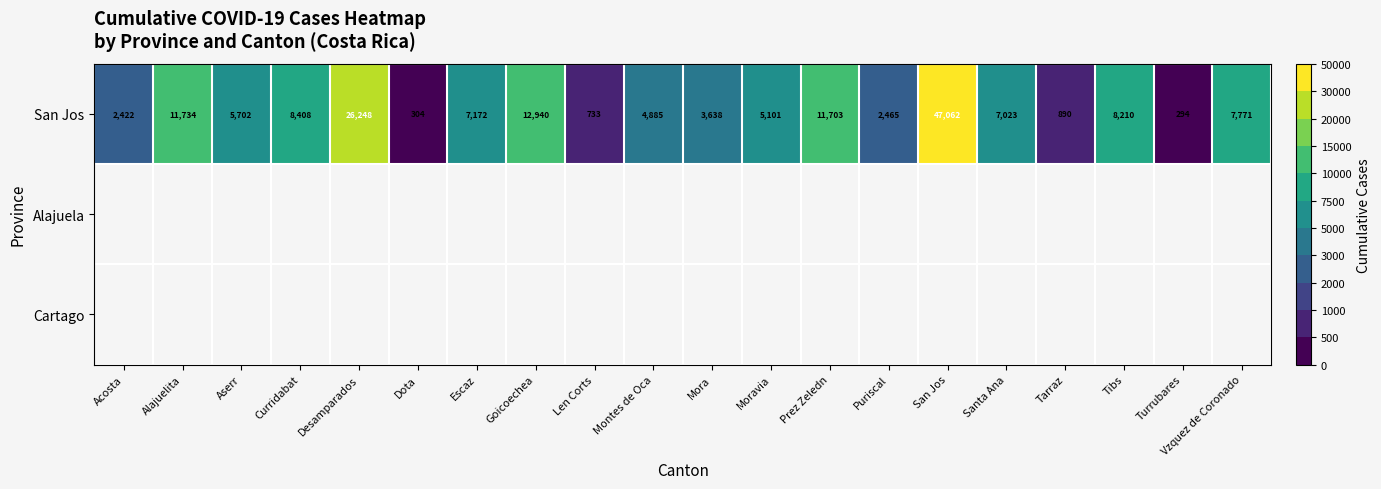

Rank the categories by San Jos value from highest to lowest.

San Jos, Desamparados, Goicoechea, Alajuelita, Prez Zeledn, Curridabat, Tibs, Vzquez de Coronado, Escaz, Santa Ana, Aserr, Moravia, Montes de Oca, Mora, Puriscal, Acosta, Tarraz, Len Corts, Dota, Turrubares